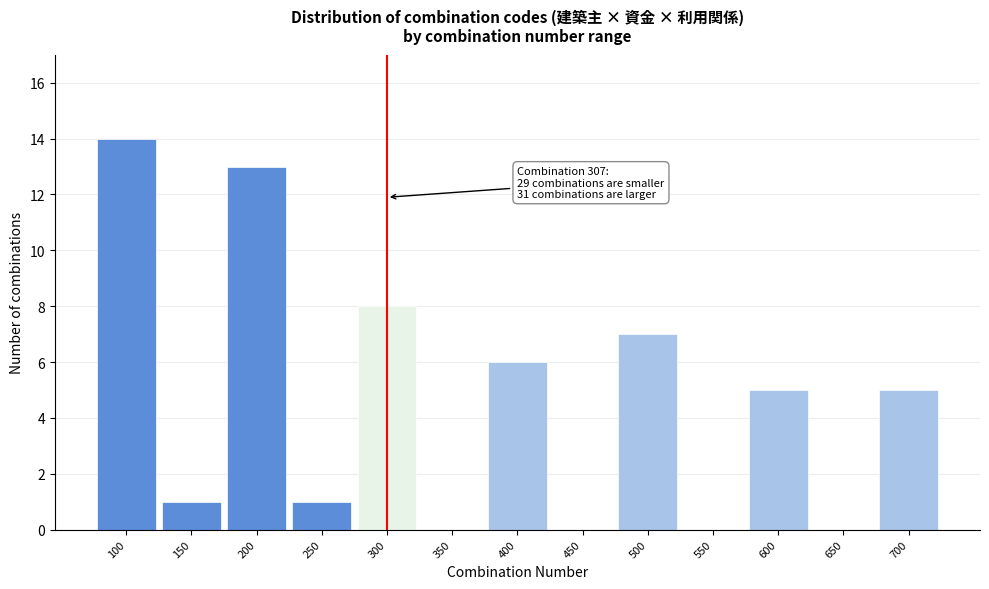

Reading left to right, what are all the values shown in this chart?

100=14	150=1	200=13	250=1	300=8	350=0	400=6	450=0	500=7	550=0	600=5	650=0	700=5